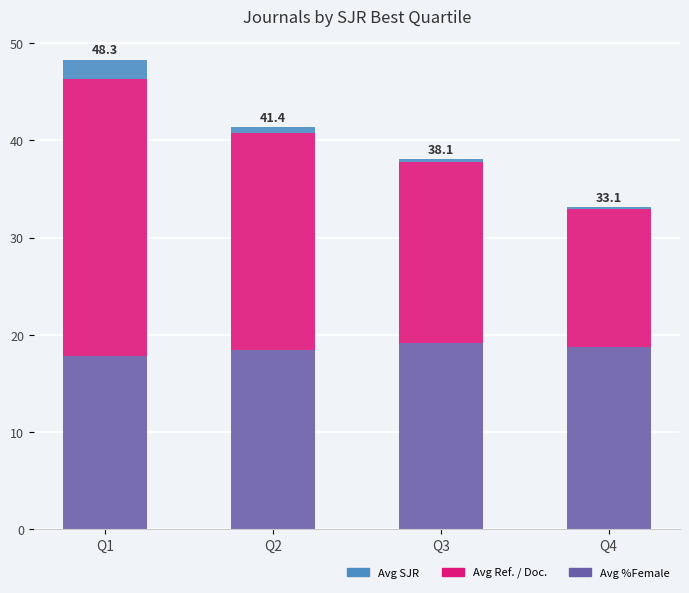

Are the bars grouped side by side (vs. stacked)?

No